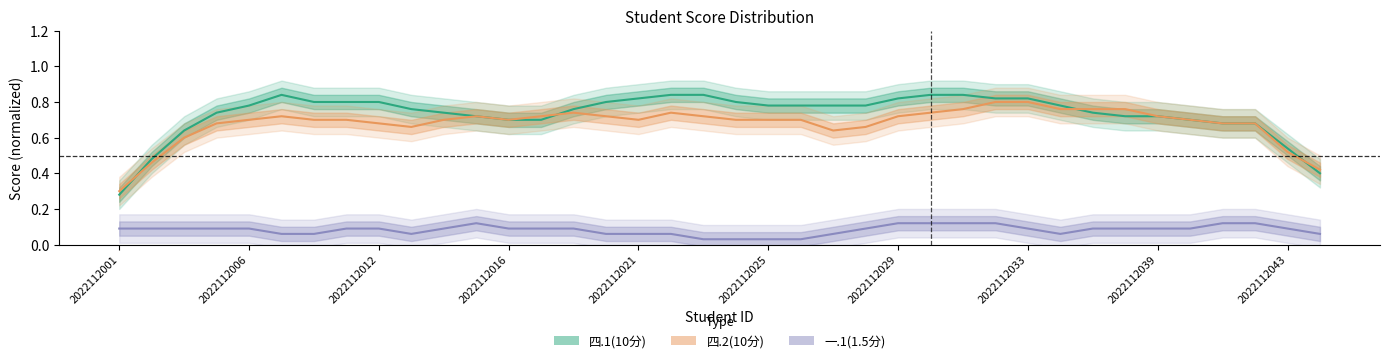

Is it true that 四.2(10分) equals 0.1 at 14?

False